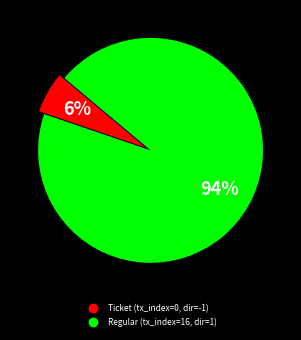

To the nearest percent, what is the difference between the largest and smallest slice percentages?

88%